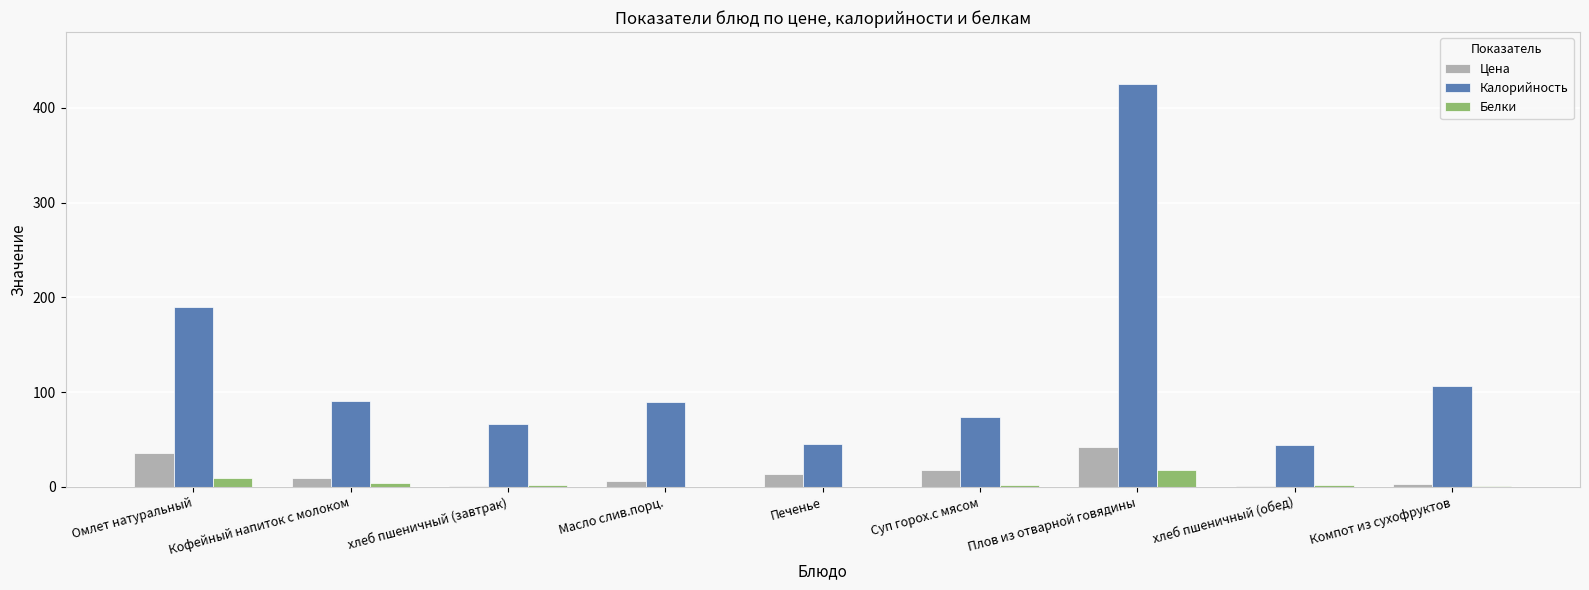

Read the Калорийность value at Суп горох.с мясом.

74.0